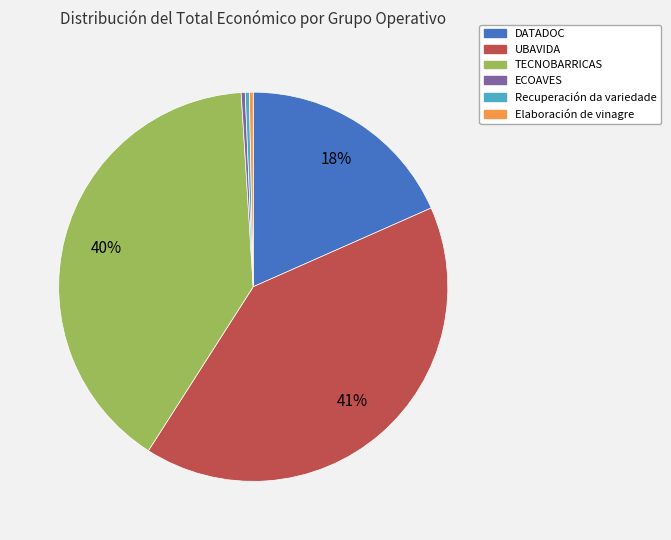

What is the ratio of the value at TECNOBARRICAS to the value at ECOAVES?

119.3